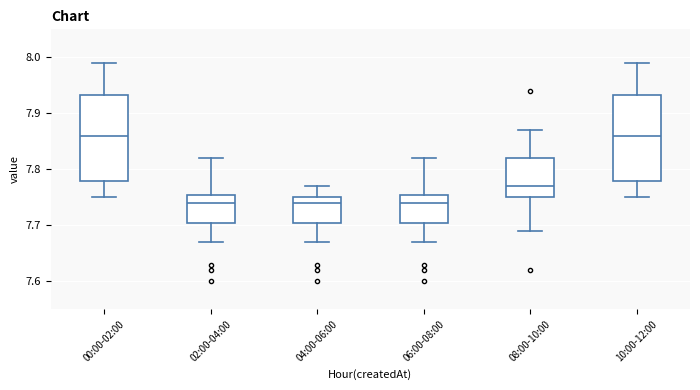

Where does the median line of the box for 00:00-02:00 sit on the y-axis? The values are not printed on the chart, so give them approximately, as read against the axis.

7.86